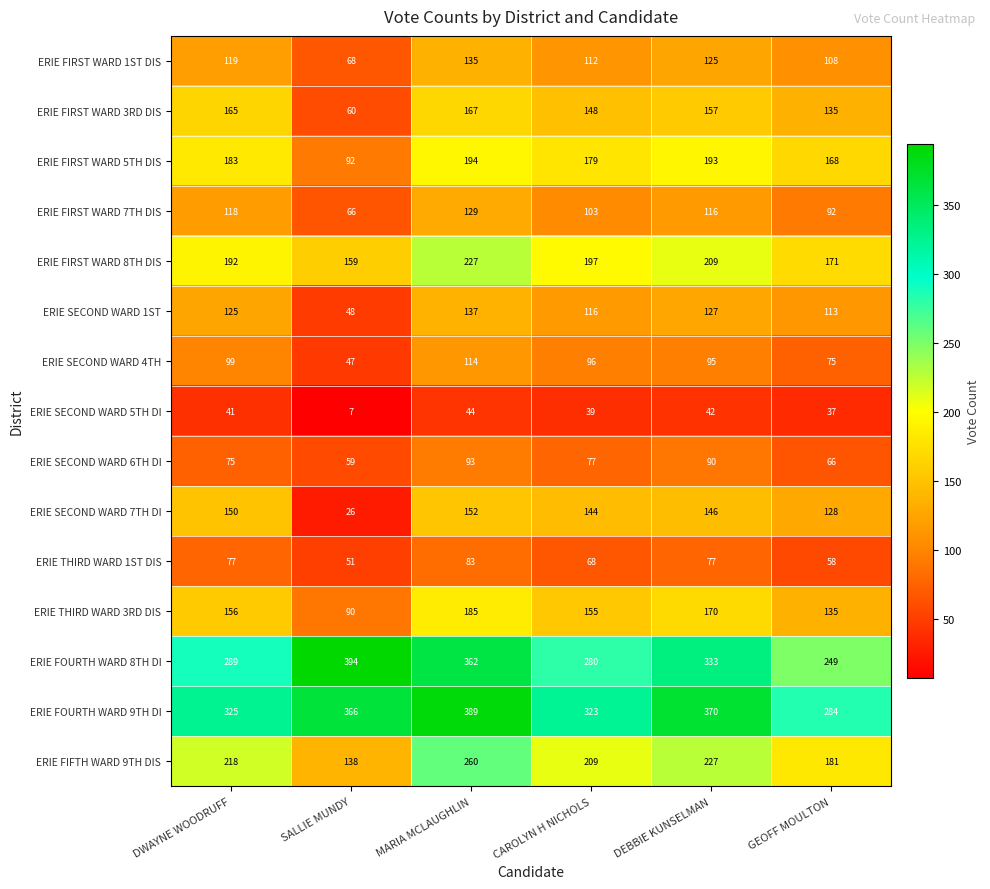

Which category has the highest value in the ERIE THIRD WARD 3RD DIS series?

MARIA MCLAUGHLIN